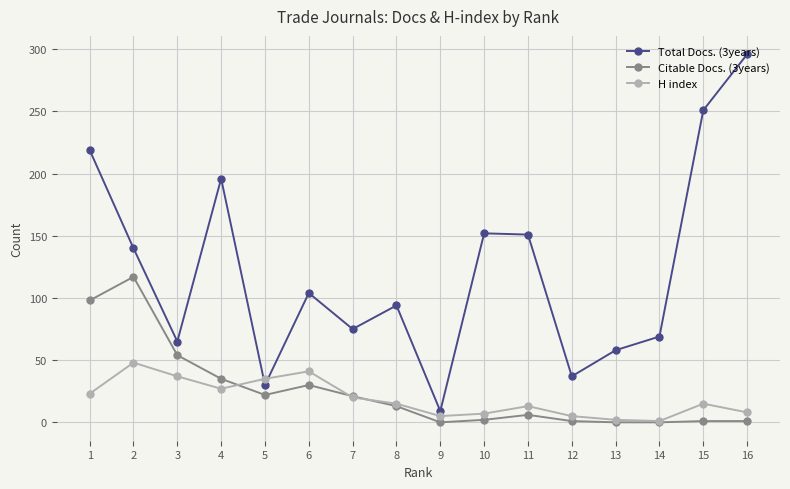

True or false: Total Docs. (3years) and Citable Docs. (3years) intersect in this chart.

False